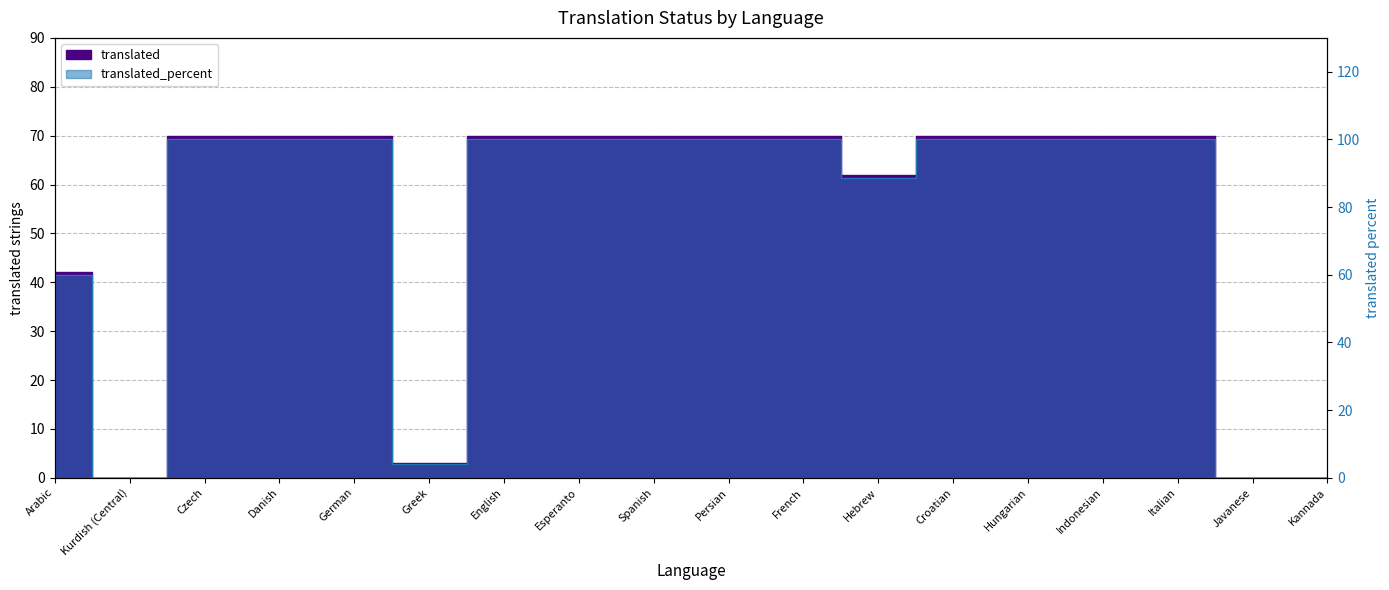

Between Greek and French, which is larger?

French